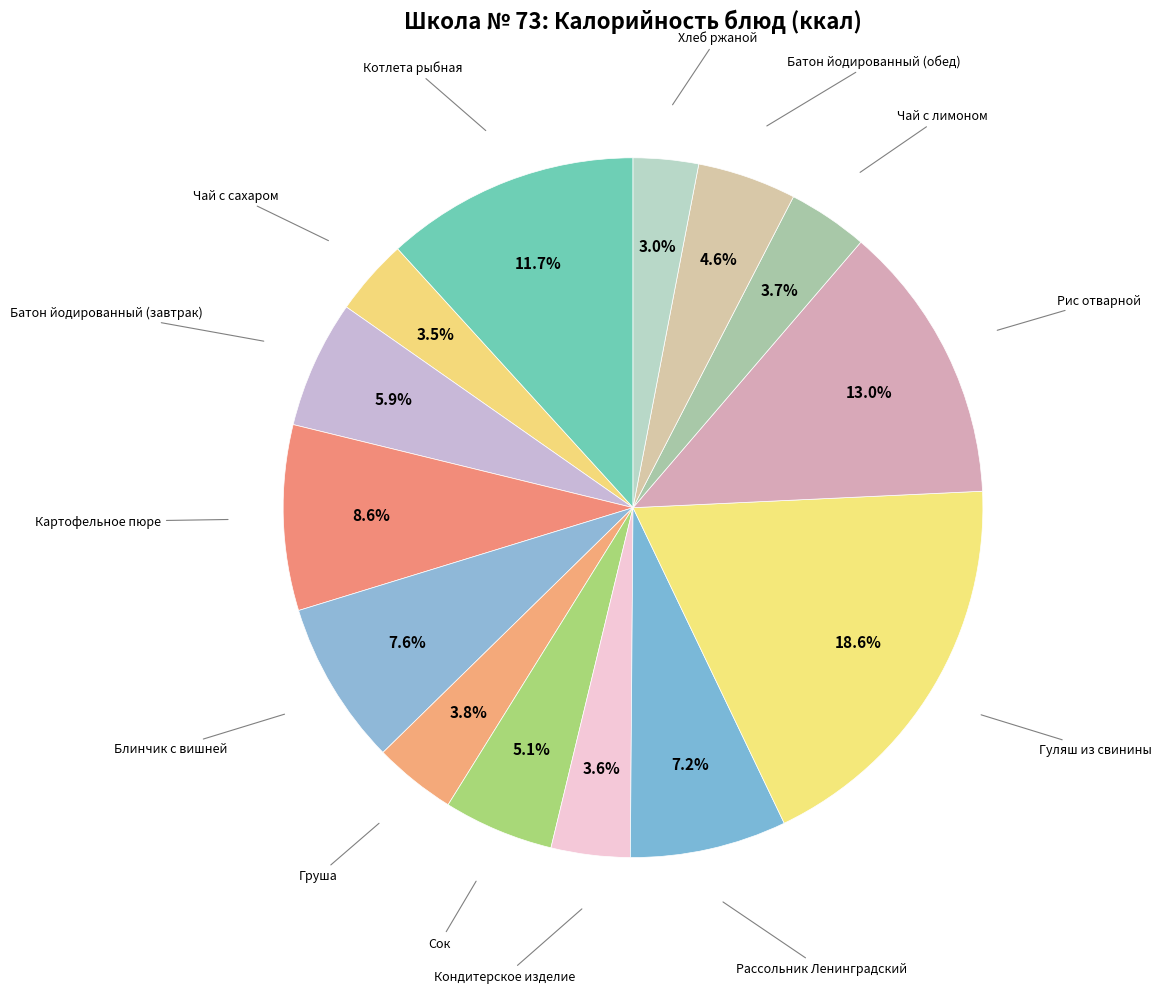

What is the total percentage of Гуляш из свинины and Хлеб ржаной?

21.6%